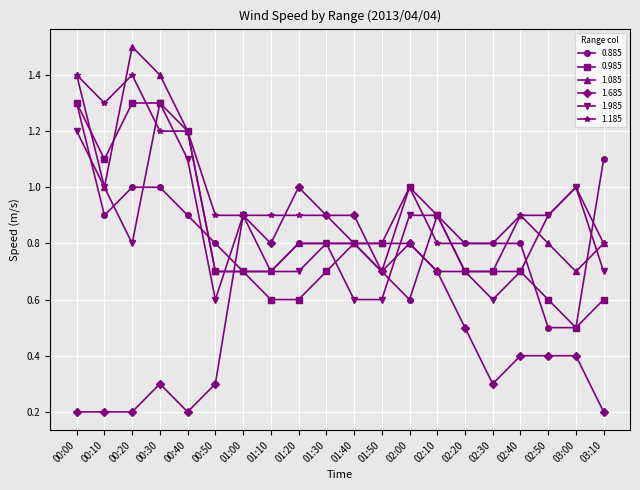

Which series changed the most between 00:00 and 03:10?

0.985